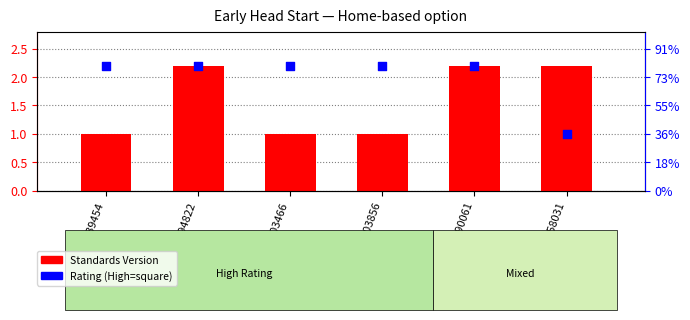

What is the total value across all series at WWHV003856?

3.2